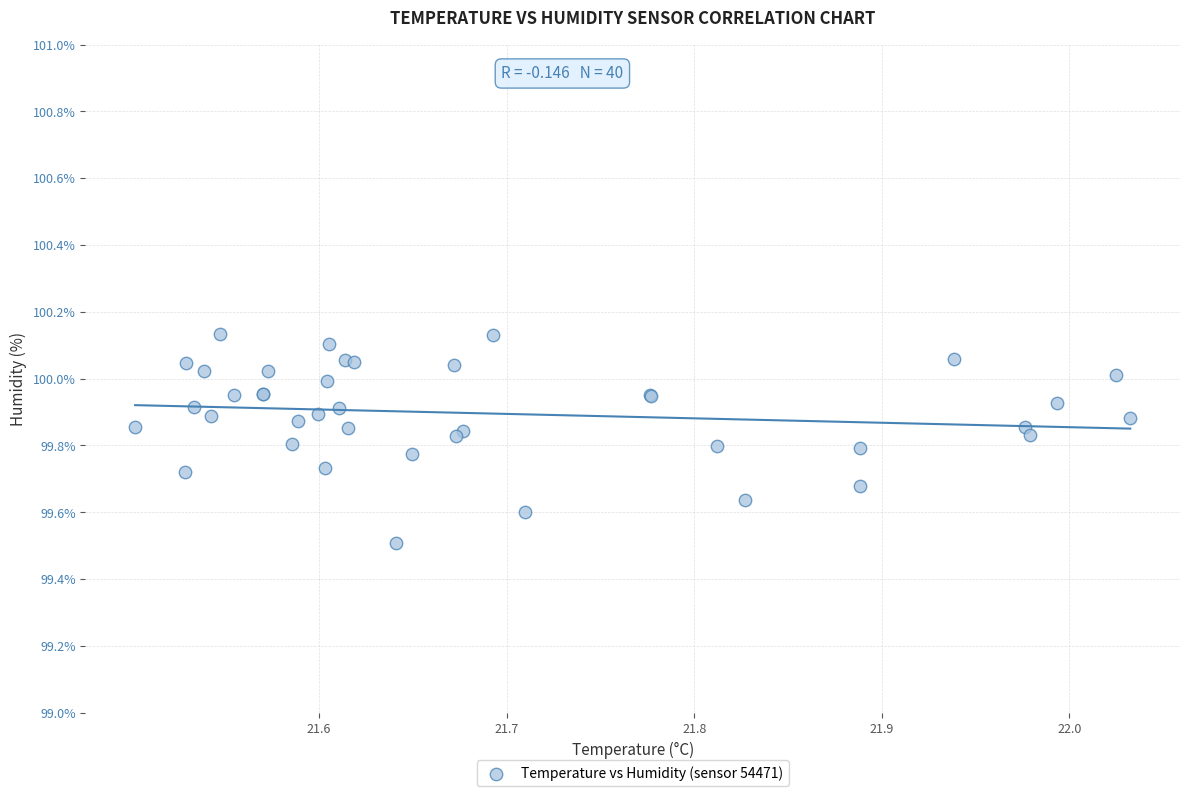

What Y value in the scatter plot is closest to 99?

99.5